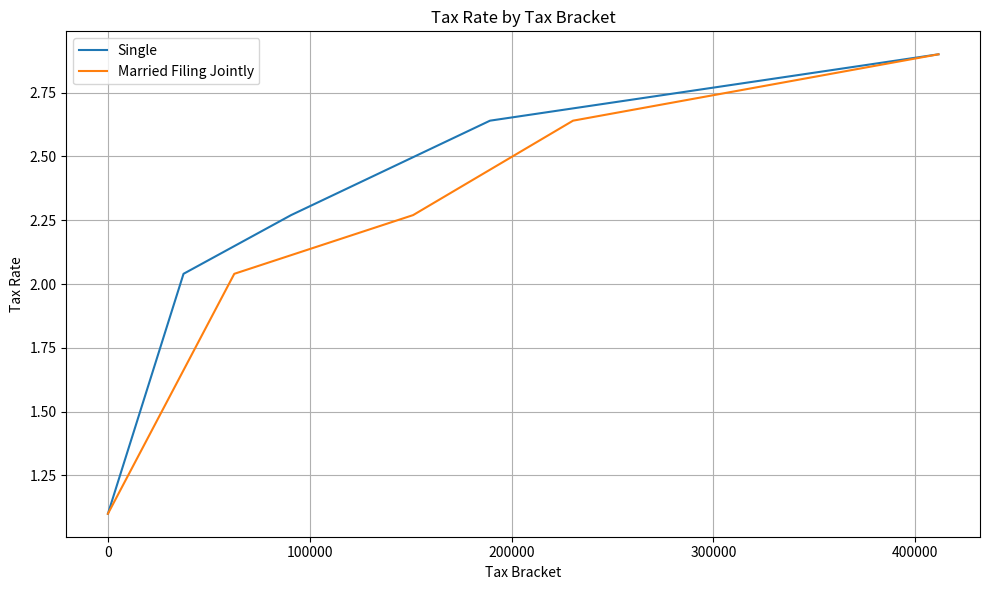

What is the maximum value shown in the chart?

2.9